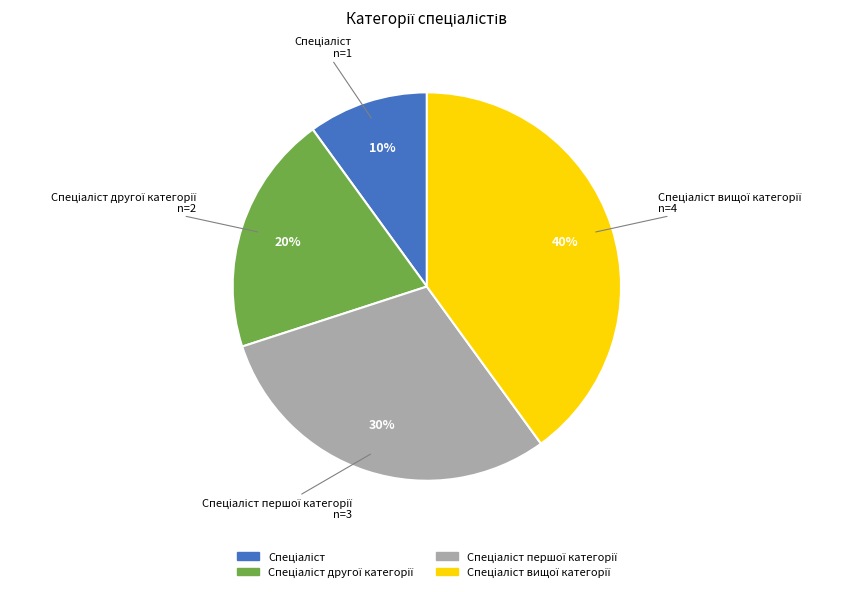

To the nearest percent, what is the average slice percentage?

25%